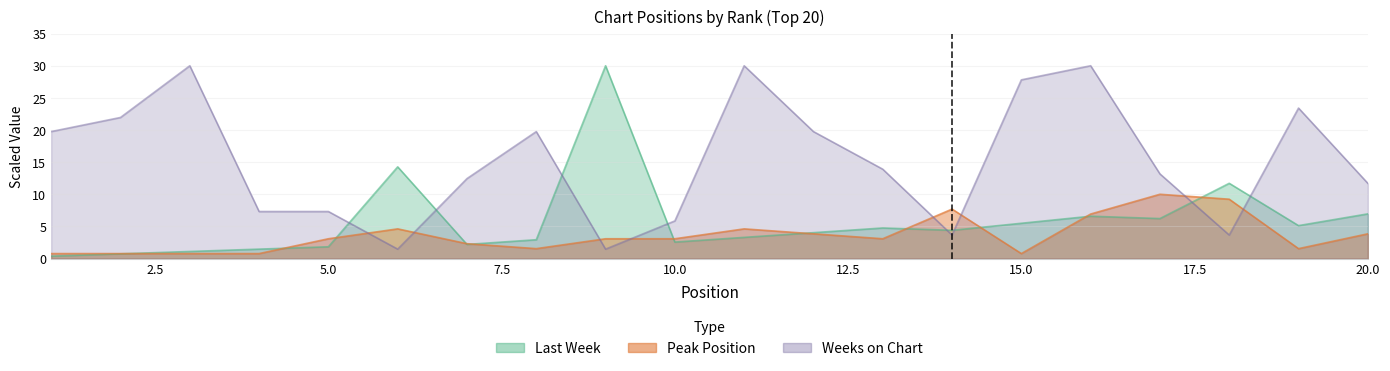

Between which two adjacent categories do Weeks on Chart and Last Week first intersect?

5 and 6